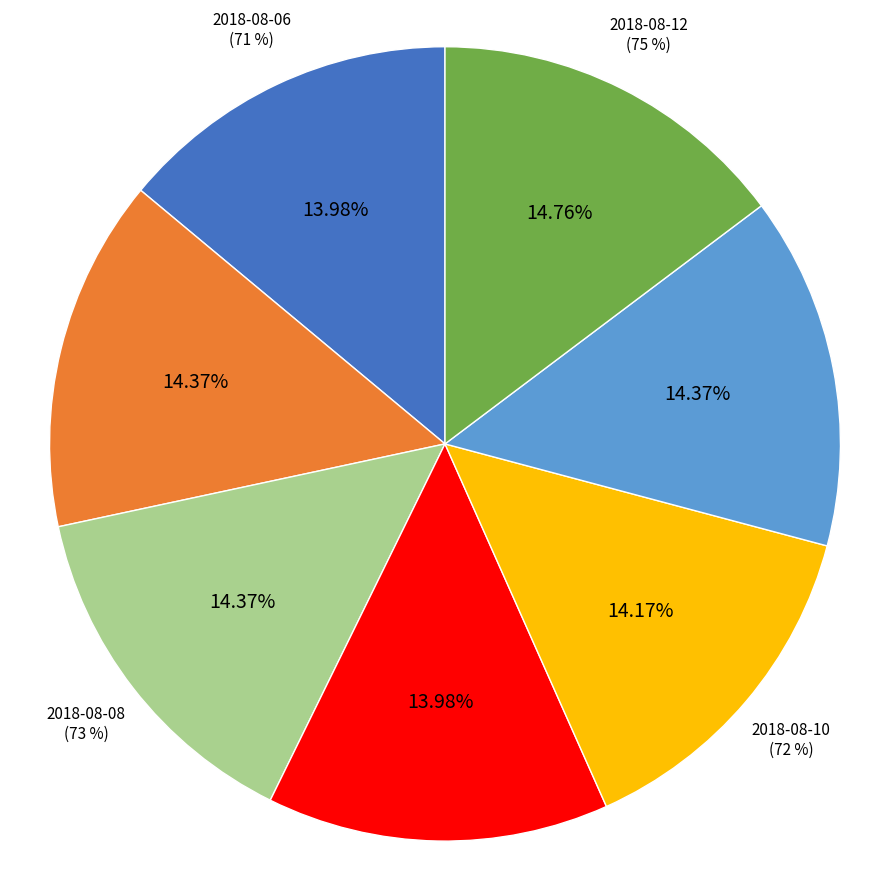

What percentage is the 2018-08-12 slice, to the nearest percent?

15%